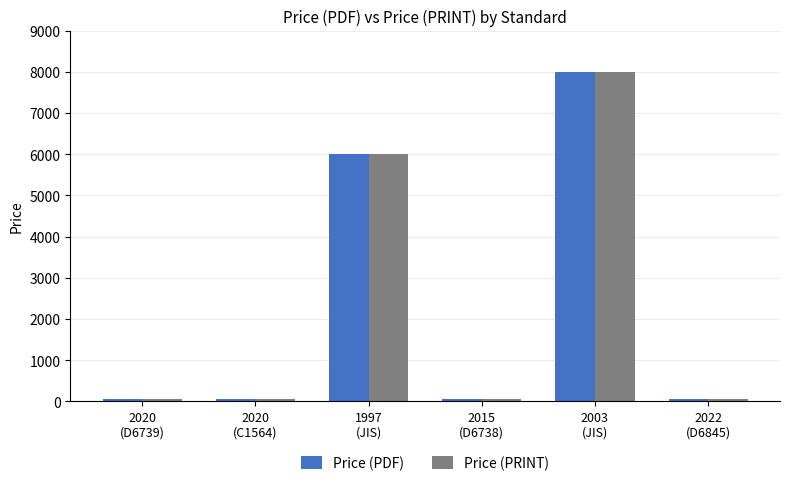

What is the difference between the maximum and minimum values in the Price (PRINT) series?

7939